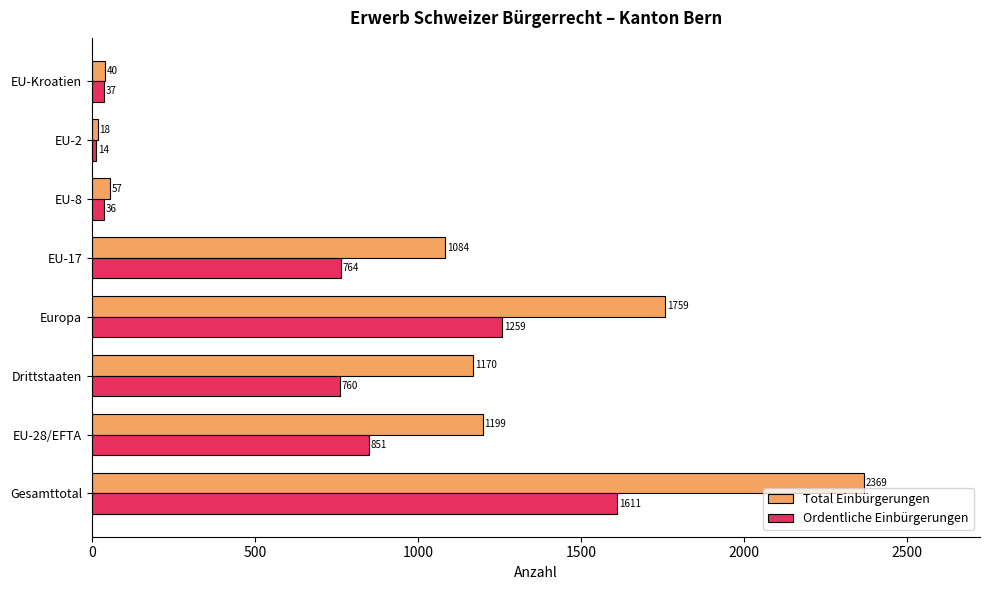

What is the sum of the Ordentliche Einbürgerungen values at EU-8 and Europa?

1295